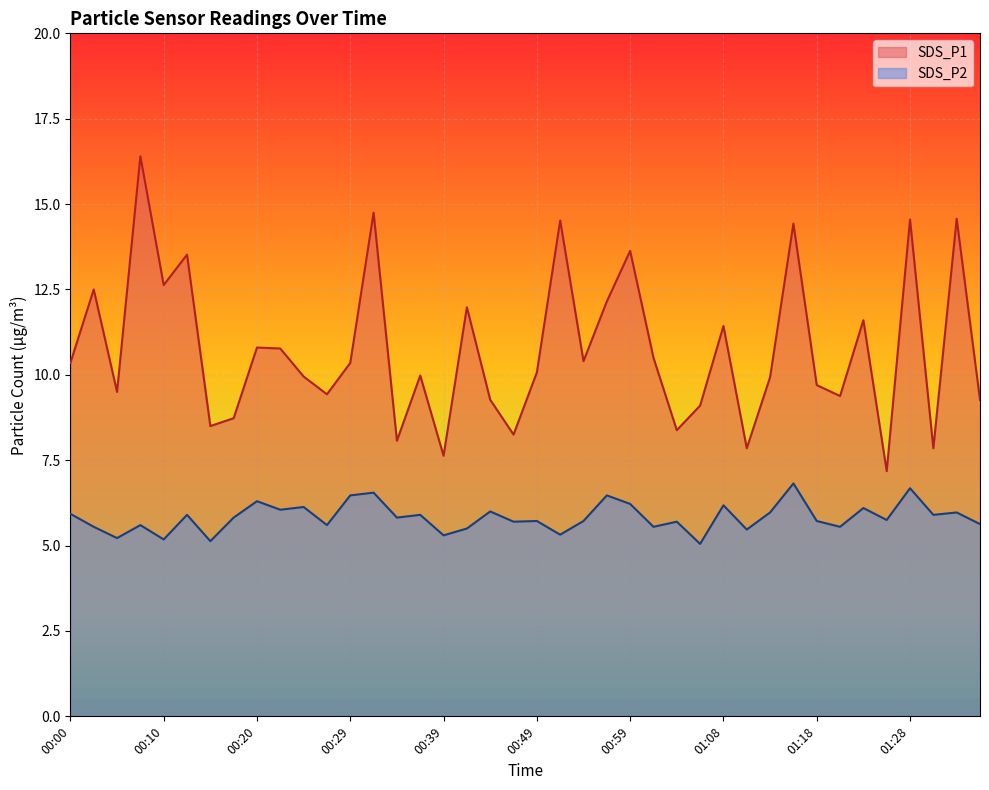

What is the sum of the SDS_P2 values at 00:10 and 00:22?

11.2